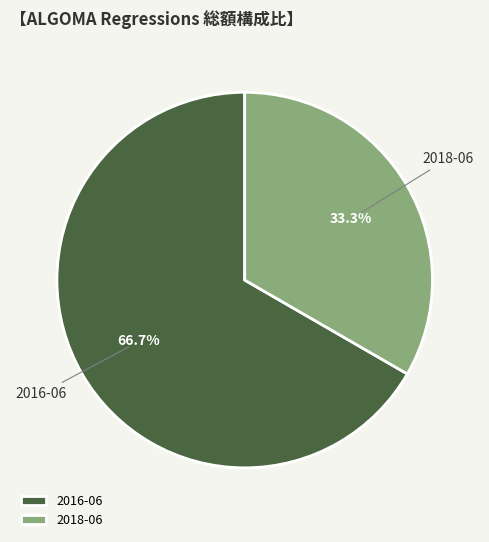

Count the number of slices in the pie.

2